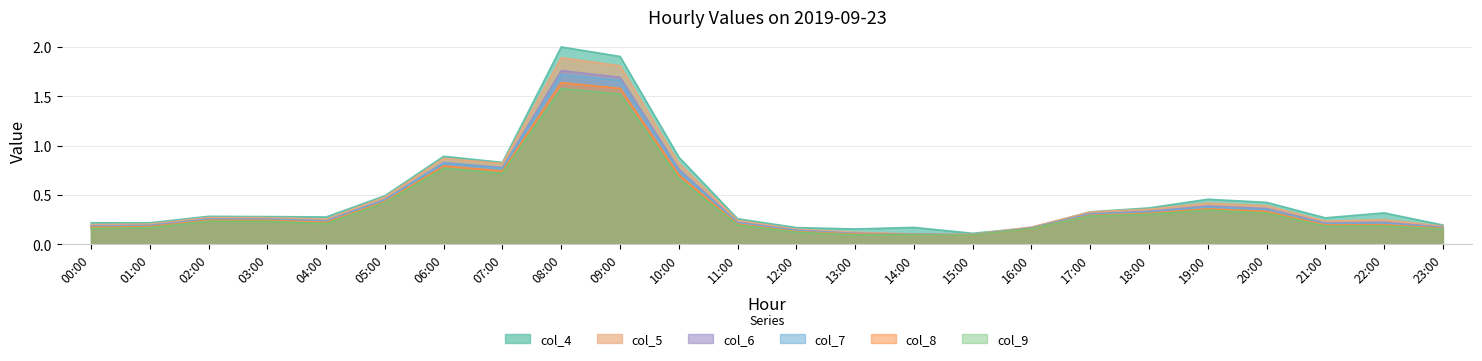

What are all the series names shown in the legend?

col_4, col_5, col_6, col_7, col_8, col_9